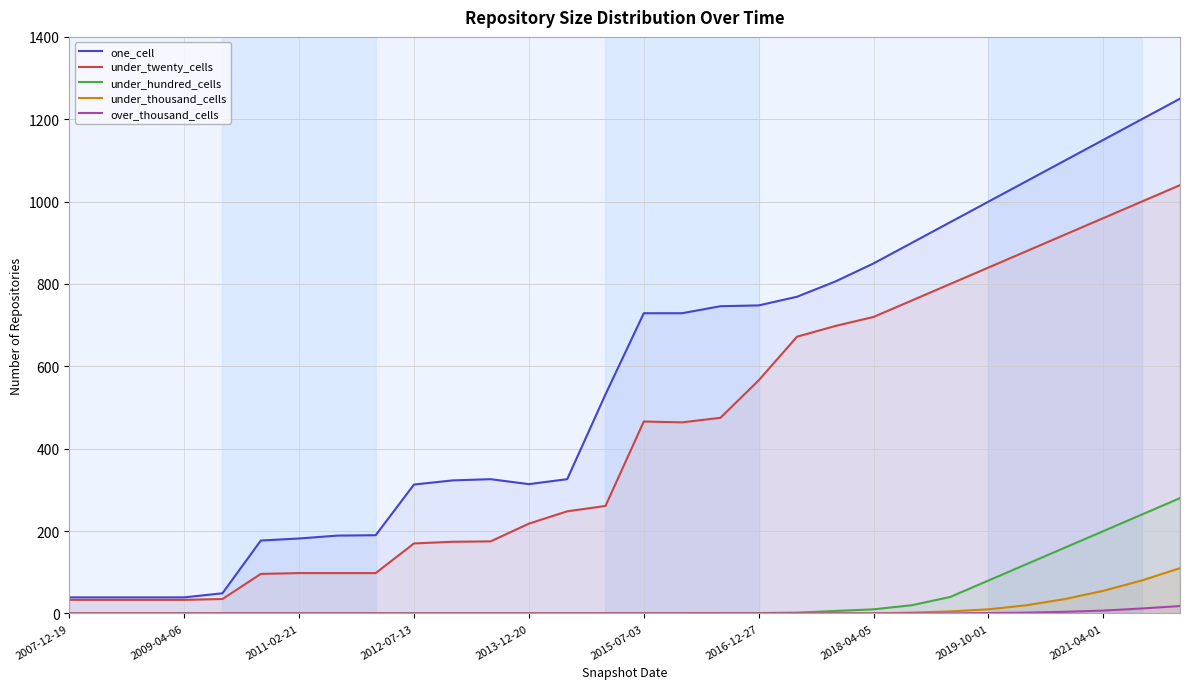

Does the chart display data point markers on the line(s)?

No